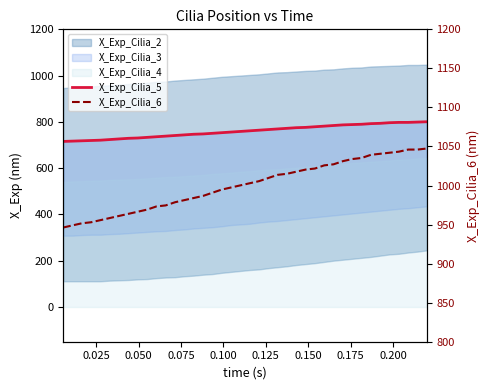

Which series has the largest total across all categories?

X_Exp_Cilia_6